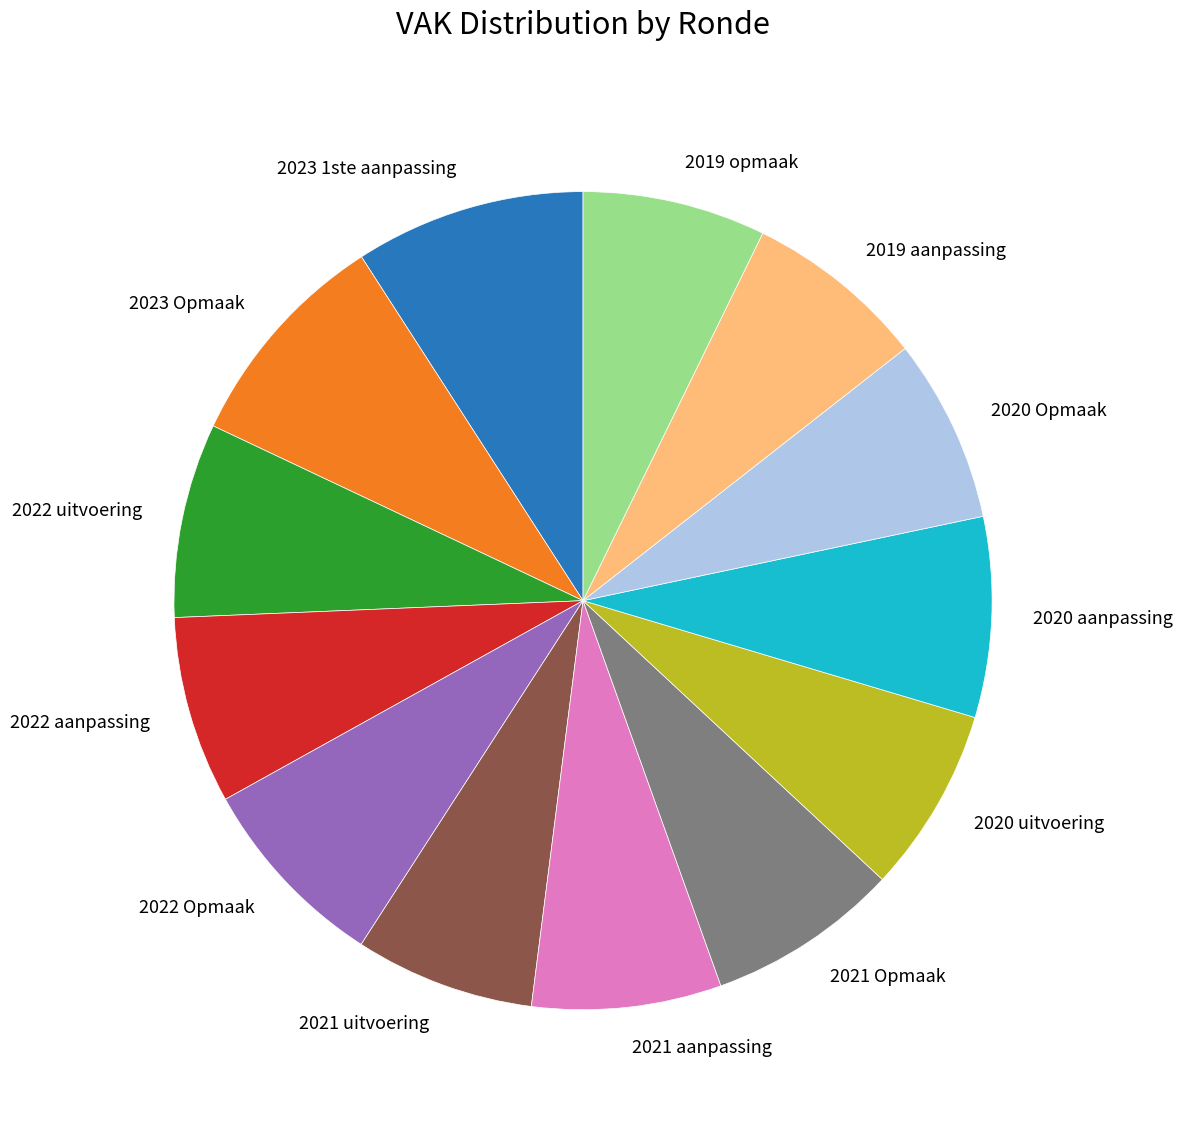

What is the ratio of the value at 2020 uitvoering to the value at 2022 aanpassing?

1.0